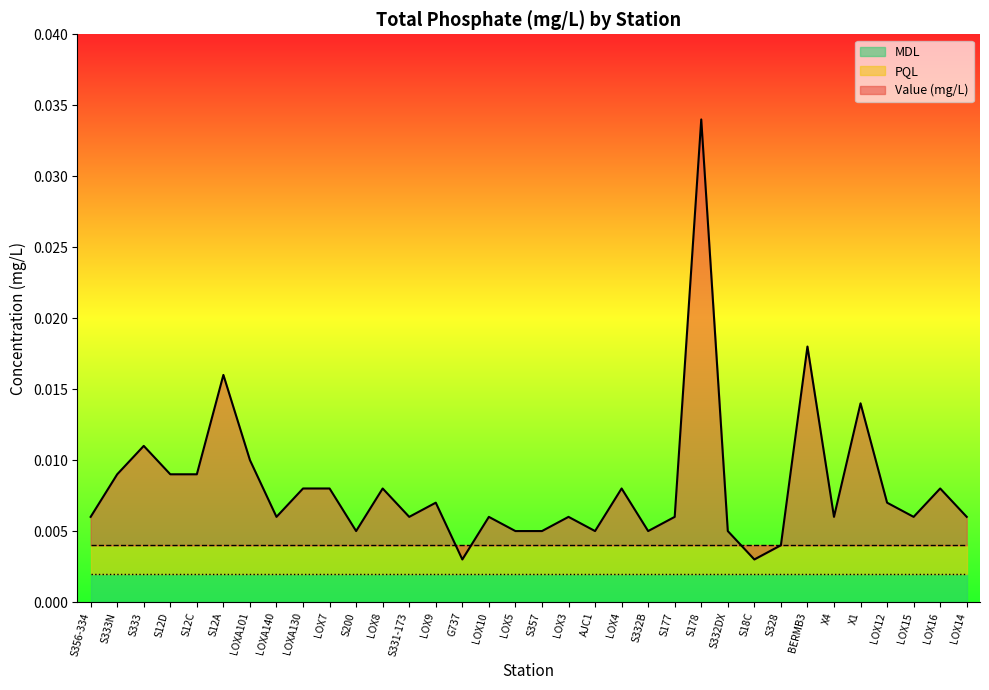

Which series changed the most between LOX8 and S332DX?

Value (mg/L)